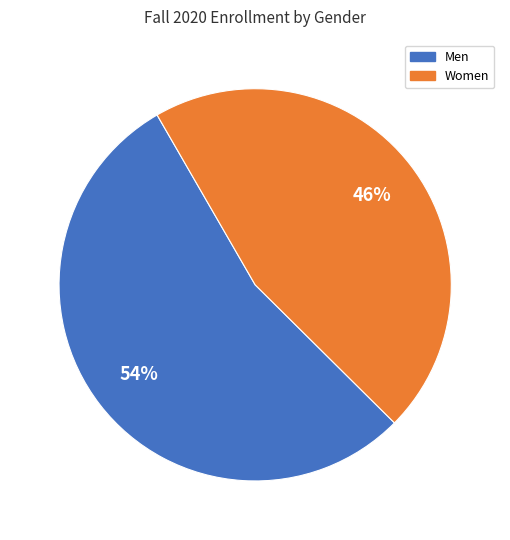

To the nearest percent, what is the difference between the largest and smallest slice percentages?

8%